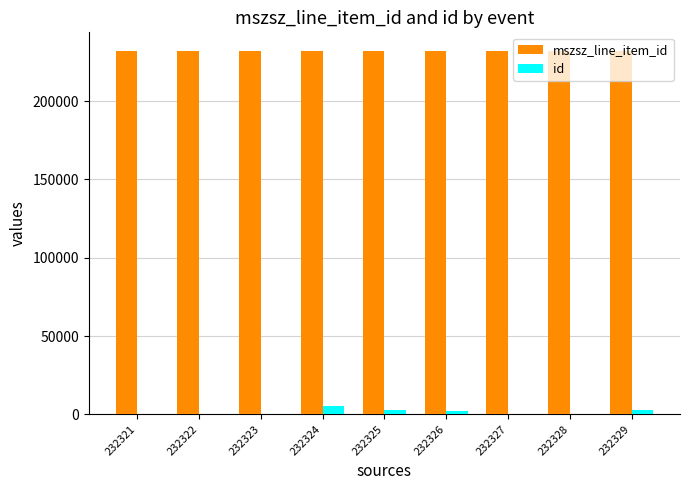

What are all the series names shown in the legend?

mszsz_line_item_id, id